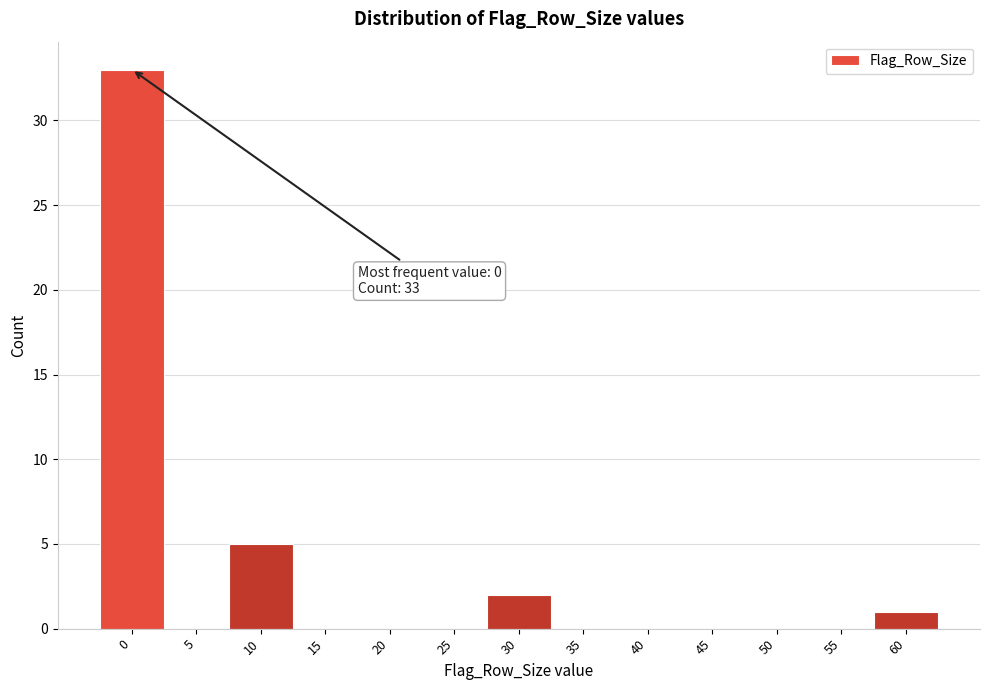

Reading right to left, what are all the values shown in this chart?

60=1	55=0	50=0	45=0	40=0	35=0	30=2	25=0	20=0	15=0	10=5	5=0	0=33